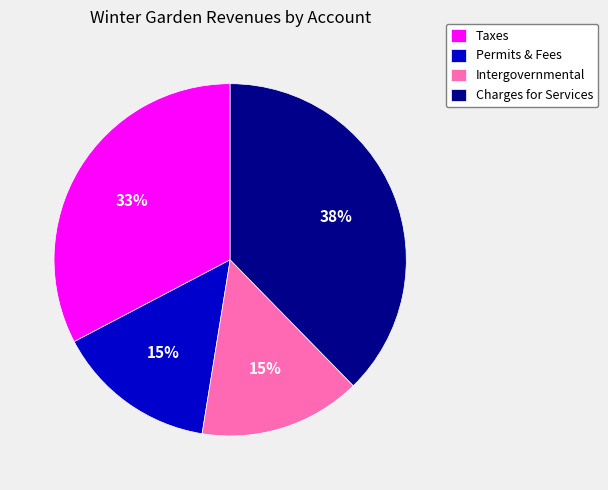

To the nearest percent, what is the difference between the Taxes and Charges for Services slice percentages?

5%